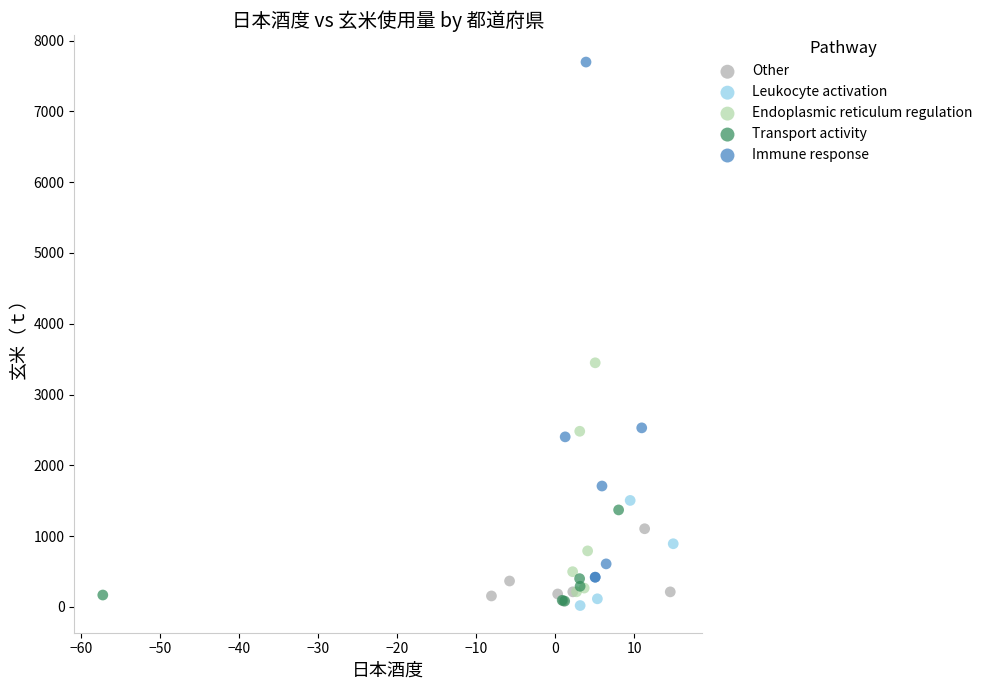

Which series has the widest spread of Y values?

Immune response